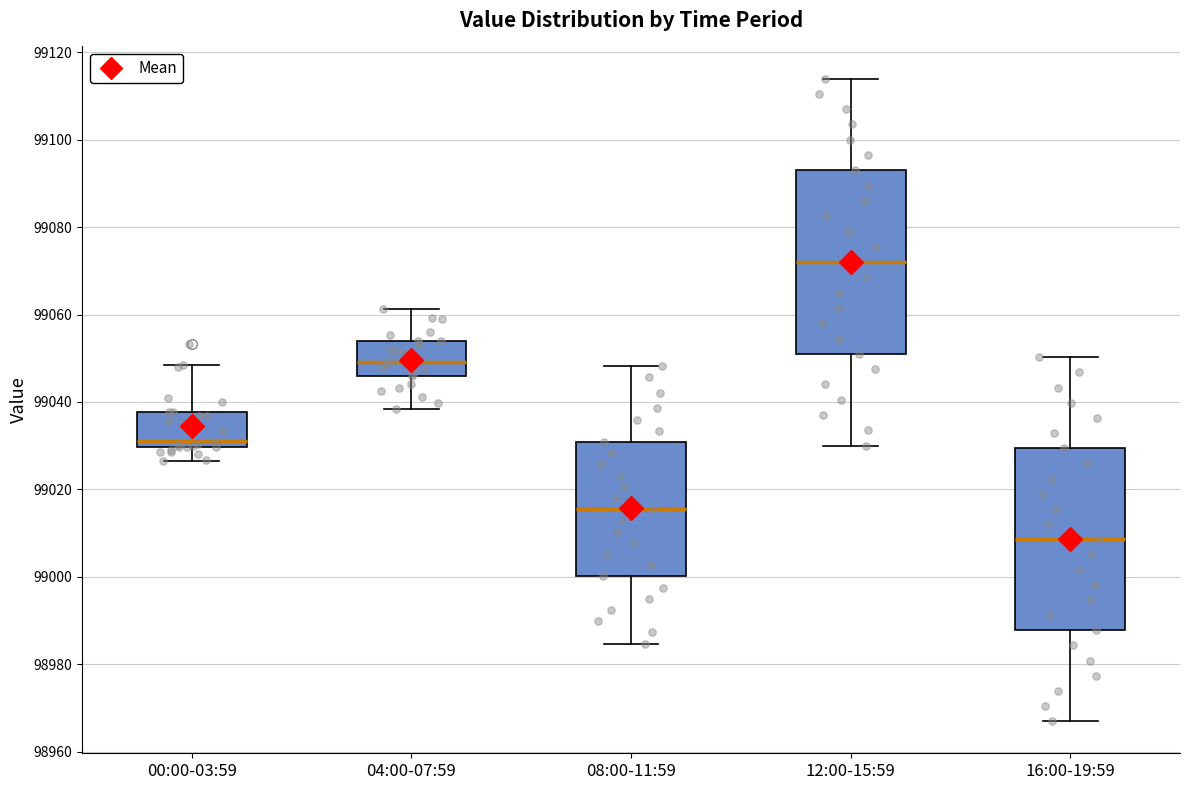

Where does the lower whisker of the box for 00:00-03:59 end on the y-axis? The values are not printed on the chart, so give them approximately, as read against the axis.

99026